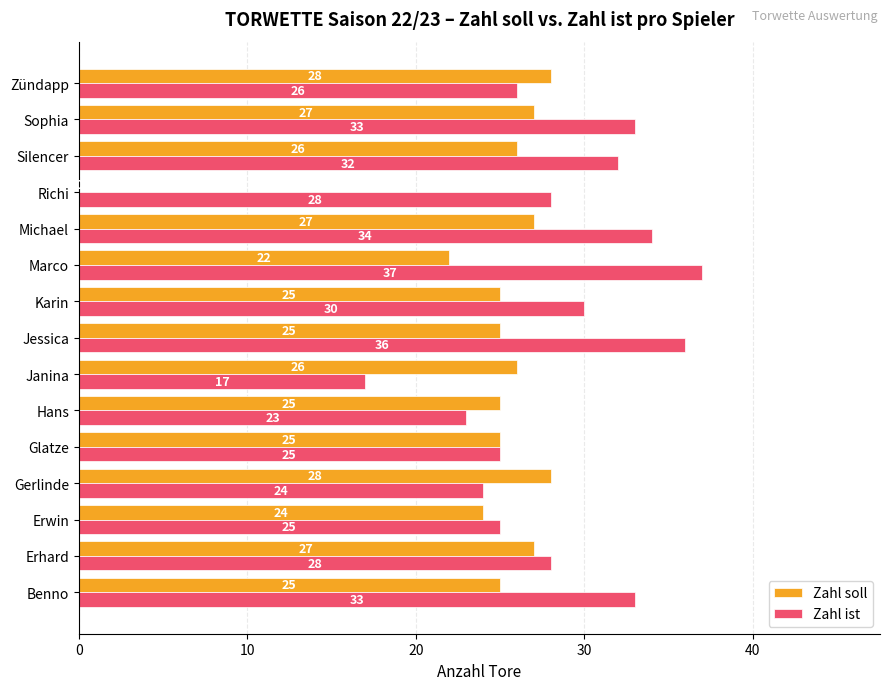

Is the value of Zahl soll at Jessica greater than the value of Zahl ist at Jessica?

No